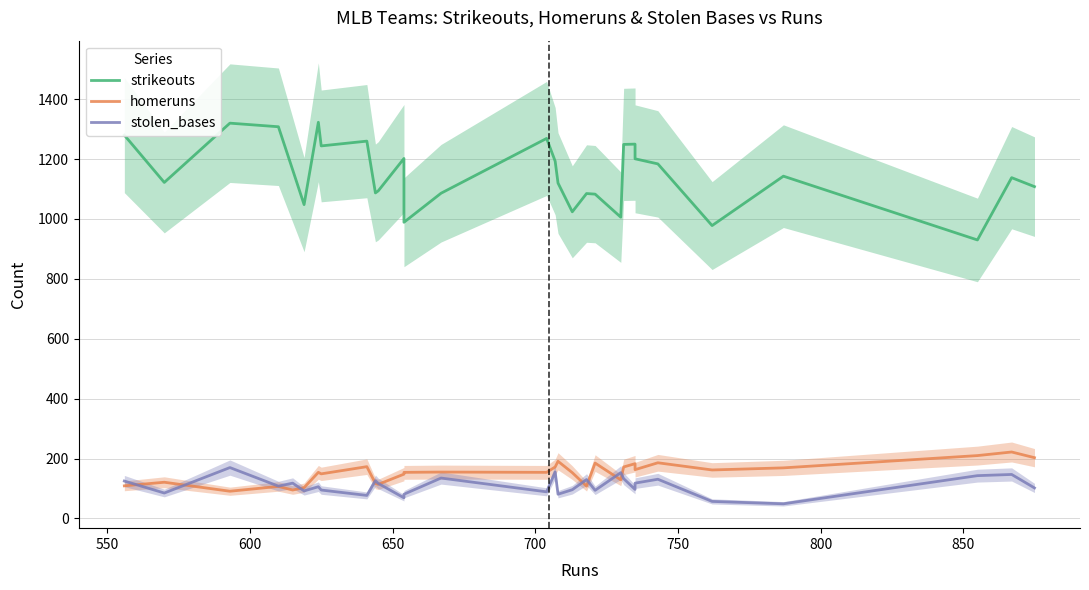

Reading left to right, transcribe all the data shown in this chart.

strikeouts: 1280	1122	1320	1308	1164	1048	1323	1244	1260	1087	1094	1202	989	1086	1269	1193	1120	1024	1085	1083	1006	1249	1250	1201	1184	978	1143	930	1138	1108
homeruns: 109	121	91	107	95	103	154	149	173	117	114	148	154	155	154	172	191	153	108	185	129	172	183	163	186	162	169	210	222	203
stolen_bases: 125	85	170	108	118	92	106	95	77	126	117	69	81	135	89	155	81	96	130	94	153	133	97	118	131	57	49	143	147	102